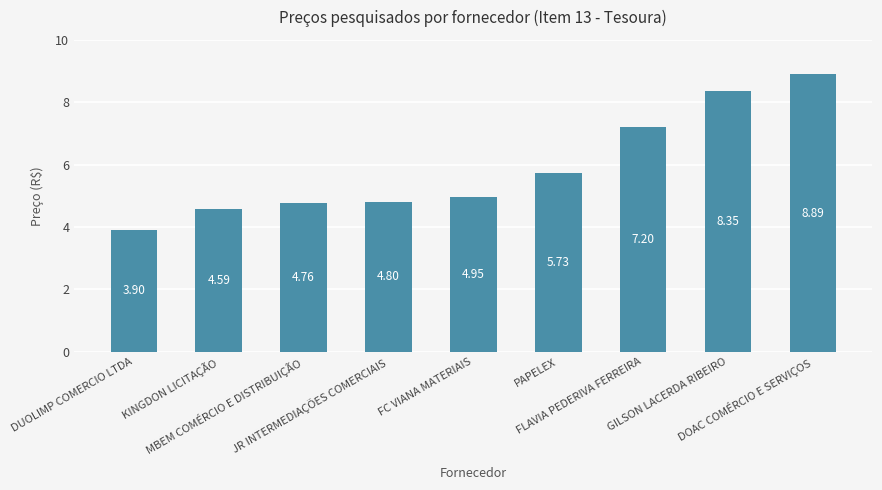

What is the average value?

5.9